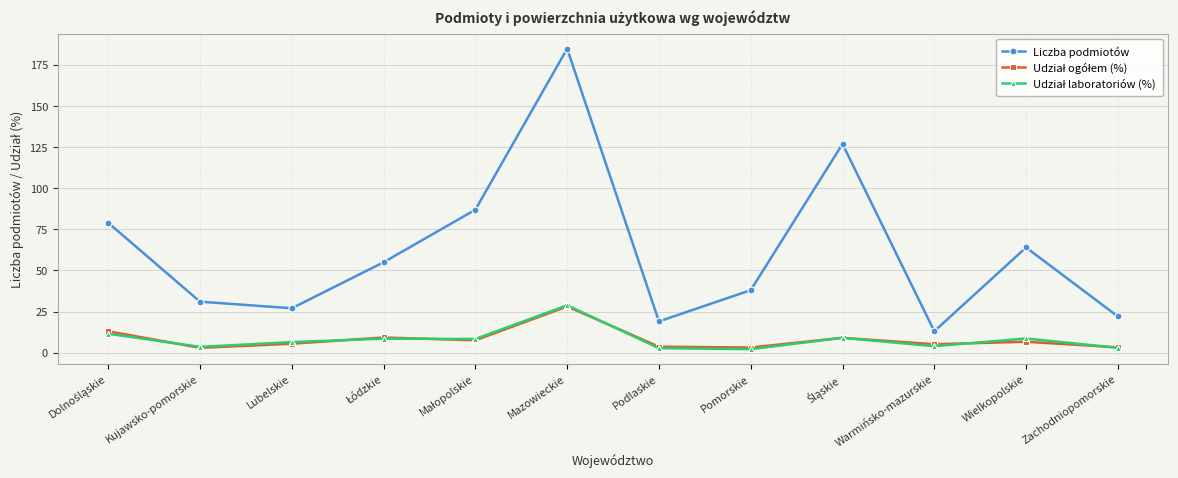

Count the number of categories in the chart.

12